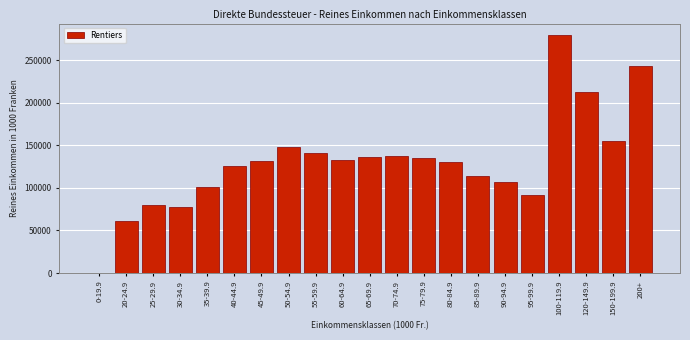

What is the sum of all values?

2737765.5